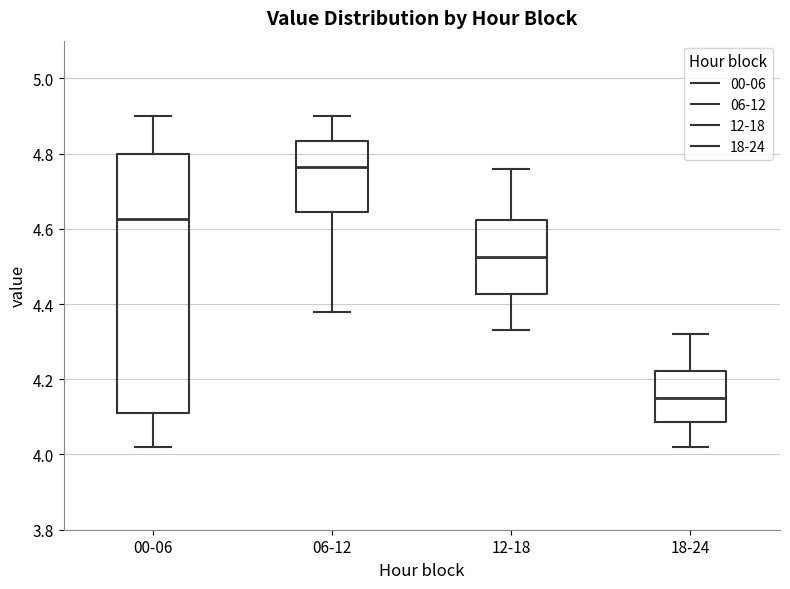

Reading left to right, transcribe this box plot: for each box, give where its median line is, the range the box spans, and where its two whiskers end, as read against the y-axis. The values are not printed on the chart, so give them approximately, as read against the axis.

00-06: median 4.62, box 4.12 to 4.80, whiskers 4.02 to 4.90
06-12: median 4.76, box 4.64 to 4.84, whiskers 4.38 to 4.90
12-18: median 4.52, box 4.42 to 4.62, whiskers 4.34 to 4.76
18-24: median 4.16, box 4.08 to 4.22, whiskers 4.02 to 4.32